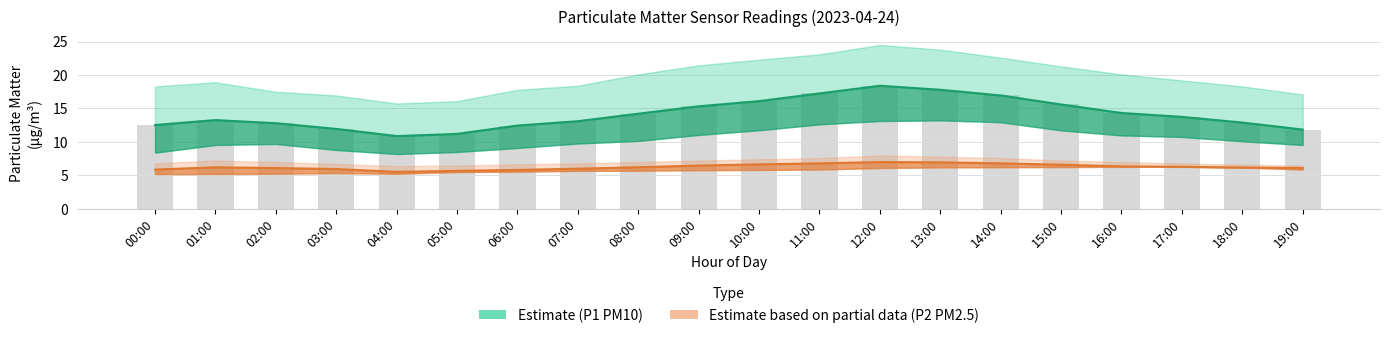

Reading left to right, transcribe all the data shown in this chart.

P1: 00:00=12.5	01:00=13.3	02:00=12.8	03:00=11.9	04:00=10.9	05:00=11.2	06:00=12.4	07:00=13.1	08:00=14.2	09:00=15.3	10:00=16.1	11:00=17.2	12:00=18.4	13:00=17.8	14:00=16.9	15:00=15.6	16:00=14.3	17:00=13.8	18:00=12.9	19:00=11.8
P1_upper: 00:00=12.5	01:00=13.3	02:00=12.8	03:00=11.9	04:00=10.9	05:00=11.2	06:00=12.4	07:00=13.1	08:00=14.2	09:00=15.3	10:00=16.1	11:00=17.2	12:00=18.4	13:00=17.8	14:00=16.9	15:00=15.6	16:00=14.3	17:00=13.8	18:00=12.9	19:00=11.8
P2: 00:00=5.9	01:00=6.2	02:00=6.1	03:00=6.0	04:00=5.5	05:00=5.7	06:00=5.8	07:00=6.0	08:00=6.2	09:00=6.5	10:00=6.7	11:00=6.8	12:00=7.0	13:00=7.0	14:00=6.8	15:00=6.6	16:00=6.3	17:00=6.3	18:00=6.2	19:00=6.1